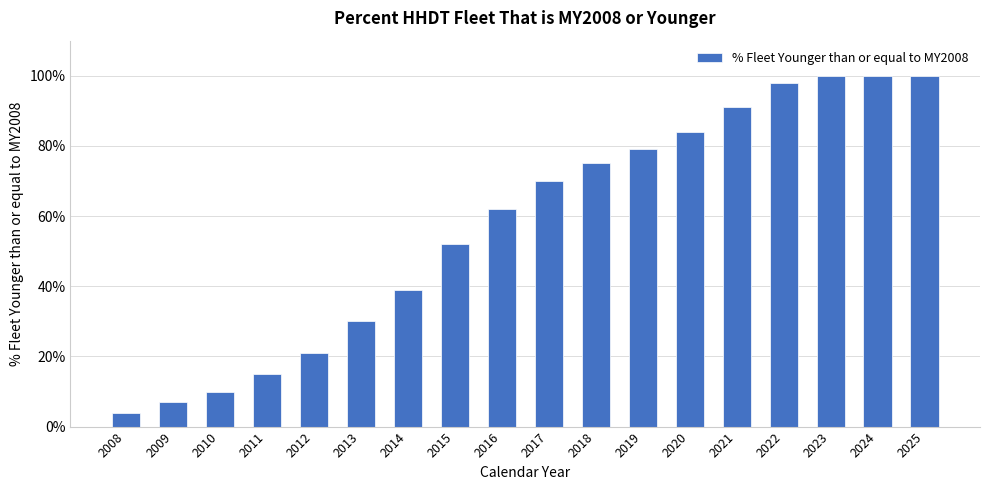

Does the chart contain stacked bars?

No